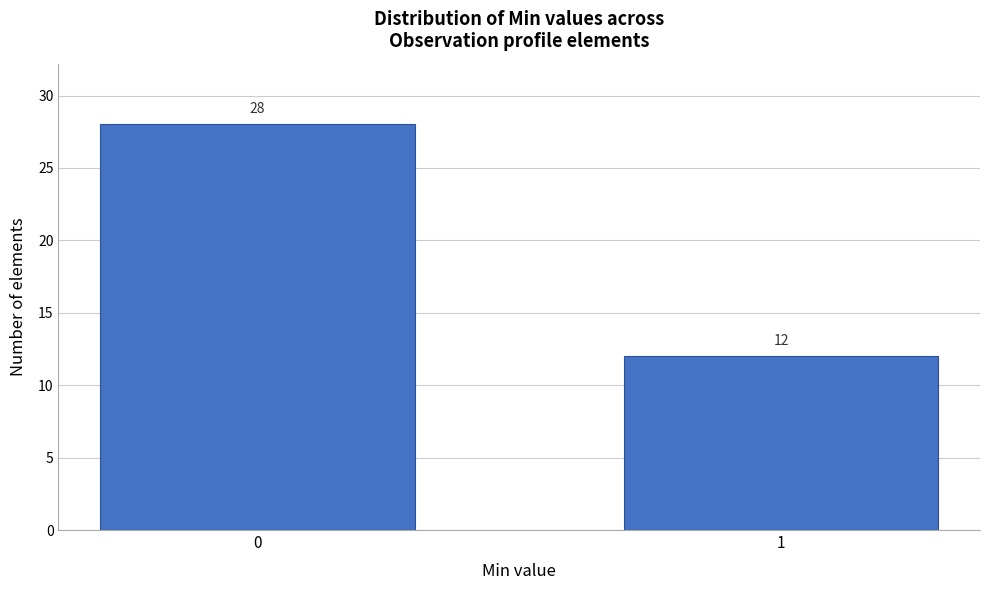

Reading left to right, list all the values displayed in this chart.

28	12